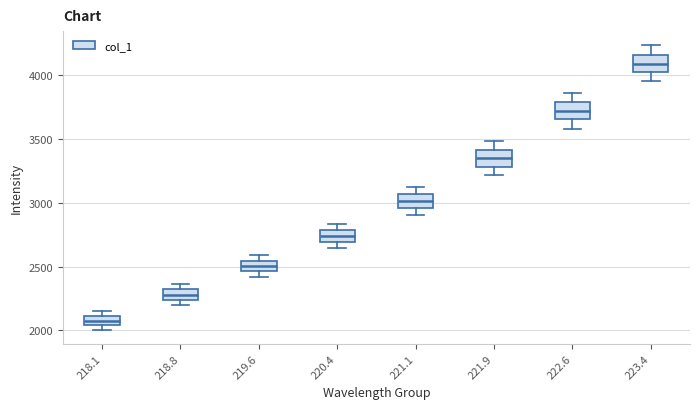

Which box has the lowest median line?

218.1